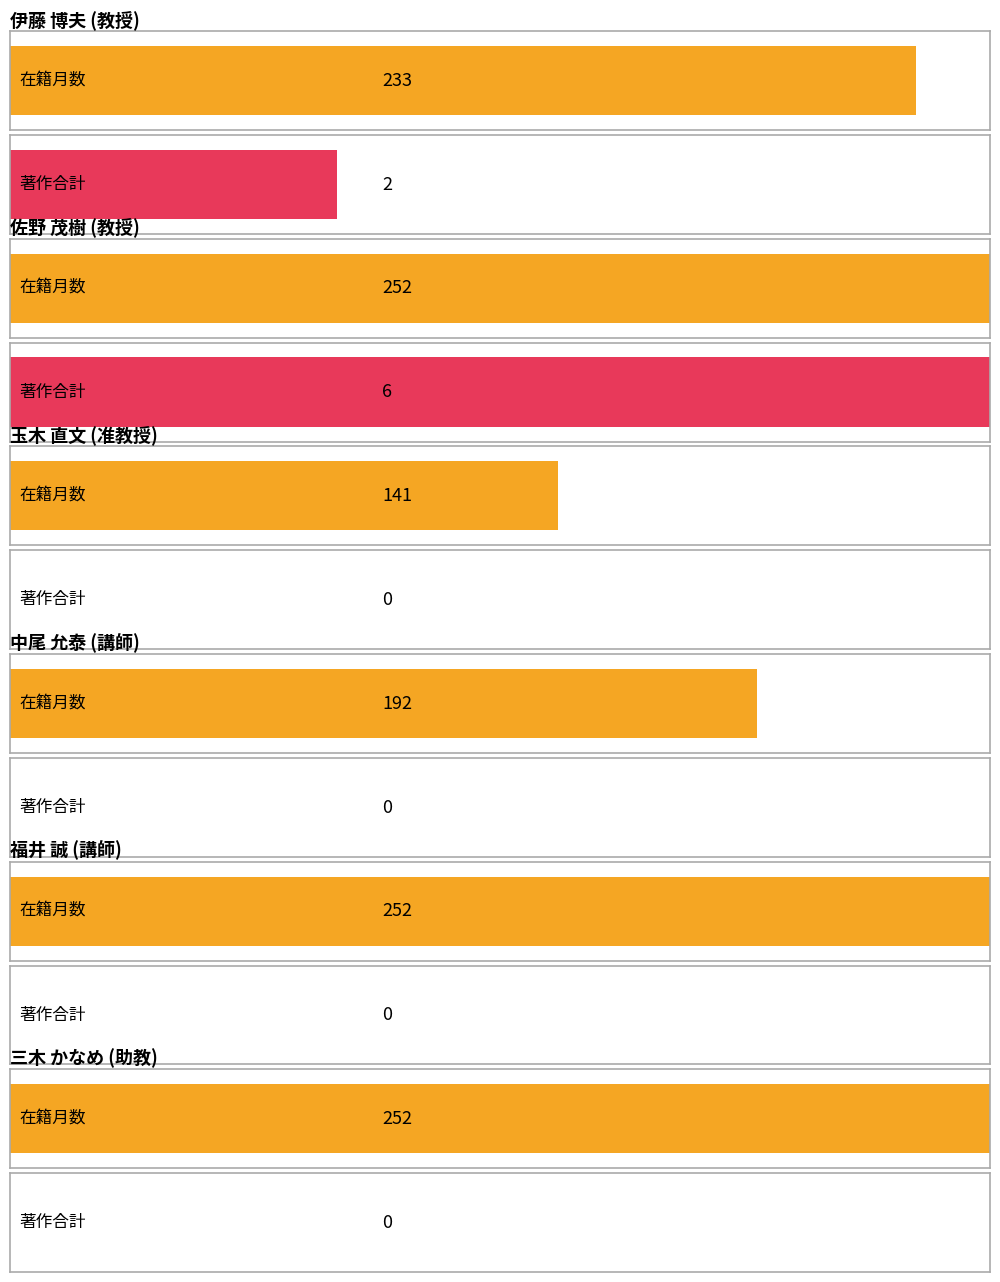

What is the spread (max minus min) of values at 福井 誠?

252